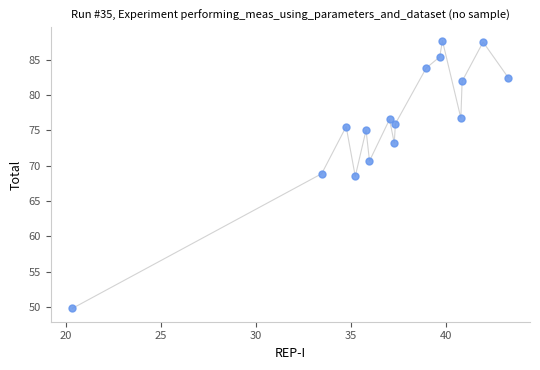

List the coordinates of all points as (X, Y) pairs, reading left to right.

(20.4, 49.8)  (33.5, 68.9)  (34.8, 75.6)  (35.2, 68.5)  (35.8, 75.1)  (36.0, 70.7)  (37.0, 76.6)  (37.3, 73.2)  (37.3, 76.0)  (39.0, 83.9)  (39.7, 85.4)  (39.8, 87.7)  (40.8, 76.8)  (40.9, 82.0)  (42.0, 87.5)  (43.3, 82.5)